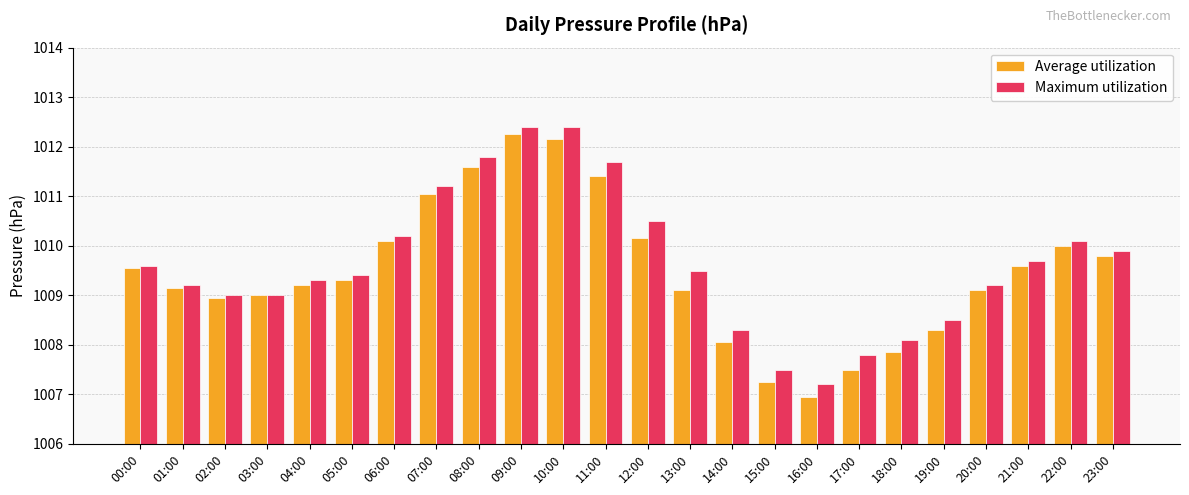

What is the sum of the Average utilization values at 23:00 and 04:00?

2019.0